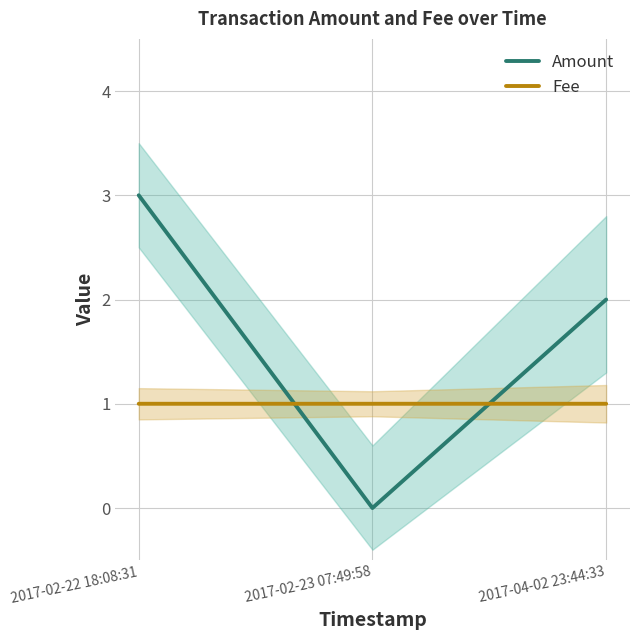

Between 2017-04-02 23:44:33 and 2017-02-22 18:08:31, which is larger?

2017-02-22 18:08:31